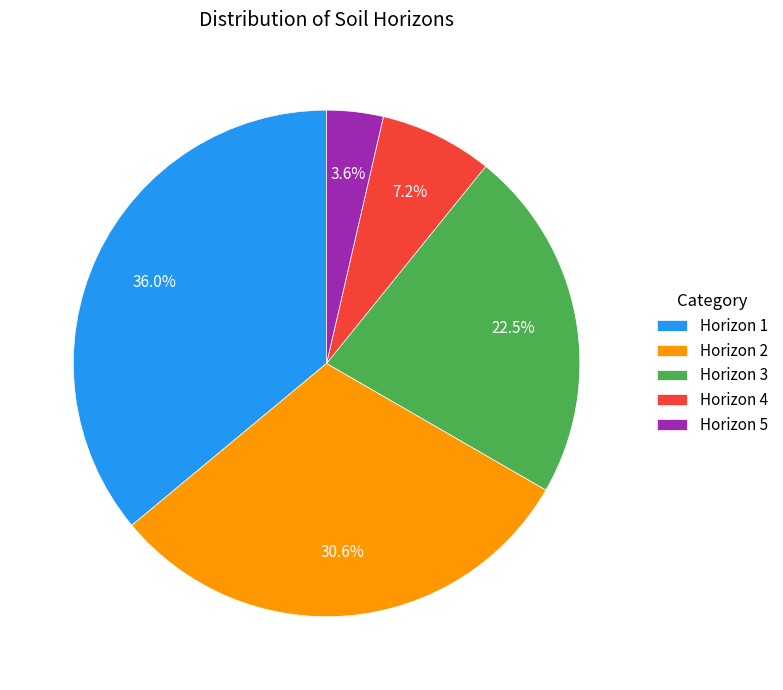

Count the number of slices in the pie.

5